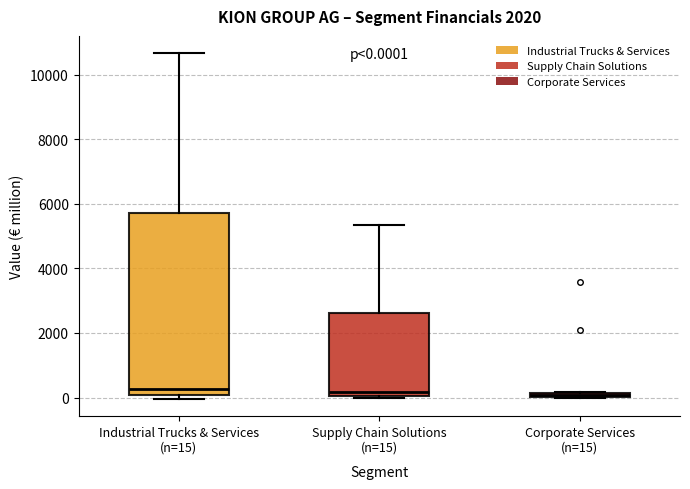

Comparing the boxes themselves (not the whiskers), which one is the tallest?

Industrial Trucks & Services (n=15)